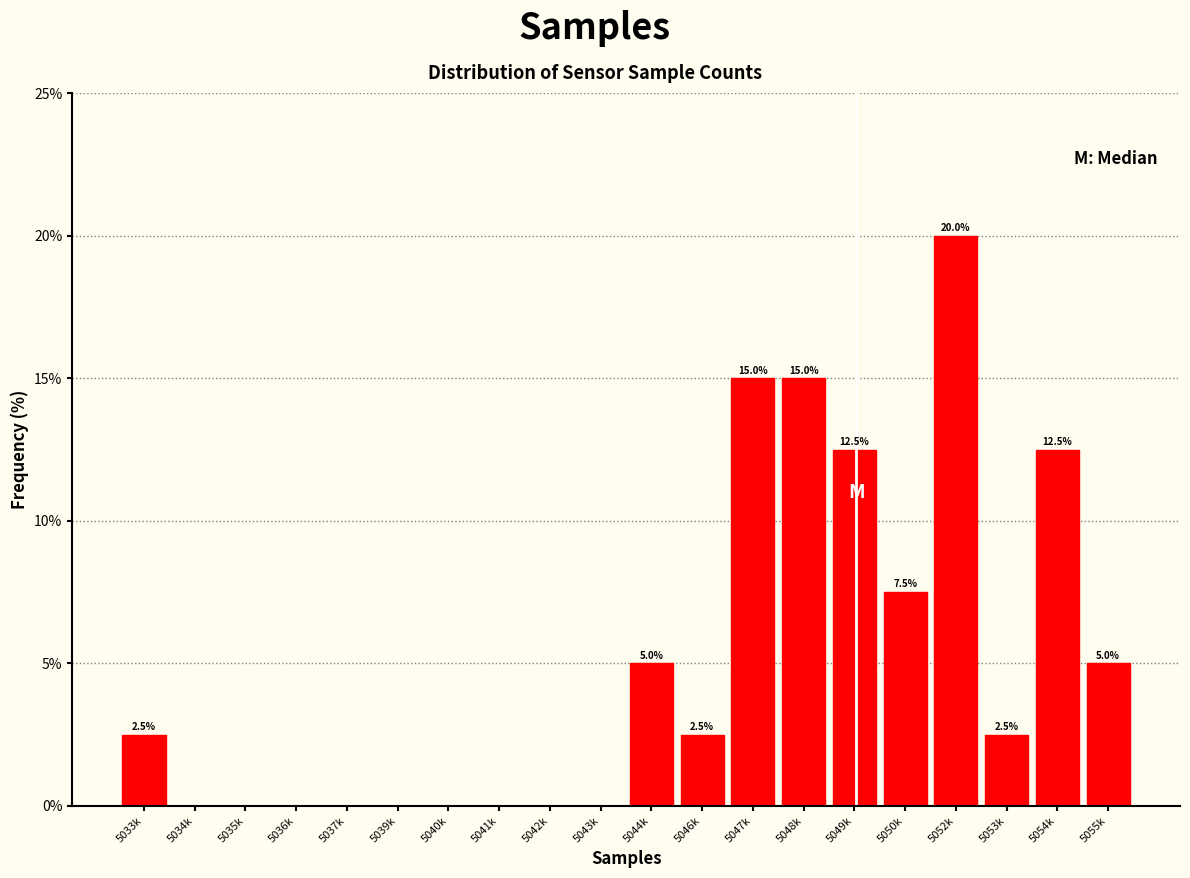

Reading right to left, transcribe all the data shown in this chart.

5055k=5.0	5054k=12.5	5053k=2.5	5052k=20.0	5050k=7.5	5049k=12.5	5048k=15.0	5047k=15.0	5046k=2.5	5044k=5.0	5043k=0.0	5042k=0.0	5041k=0.0	5040k=0.0	5039k=0.0	5037k=0.0	5036k=0.0	5035k=0.0	5034k=0.0	5033k=2.5